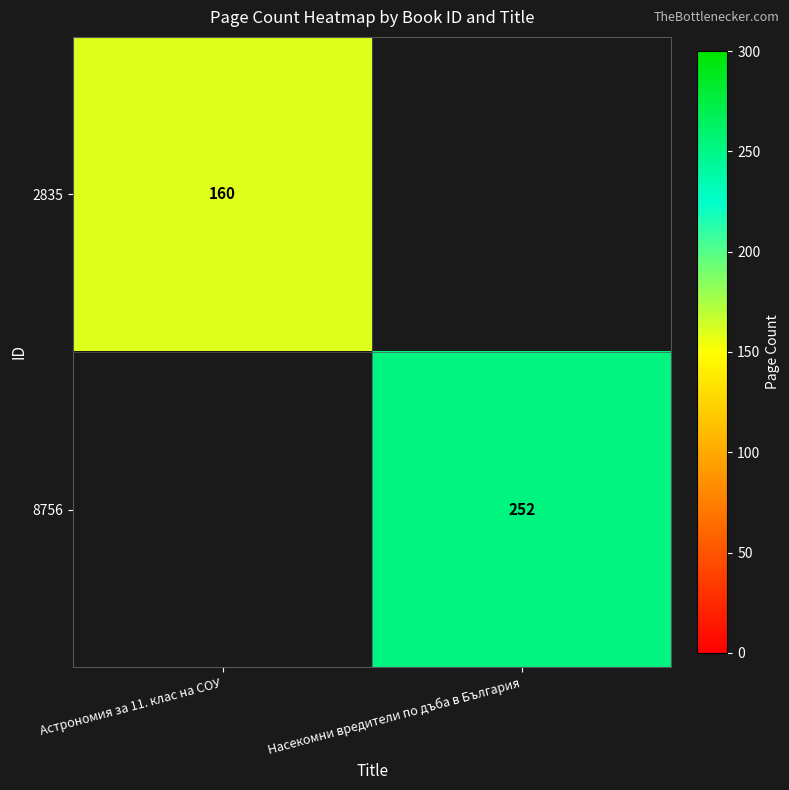

What is the minimum value shown in the chart?

160.0